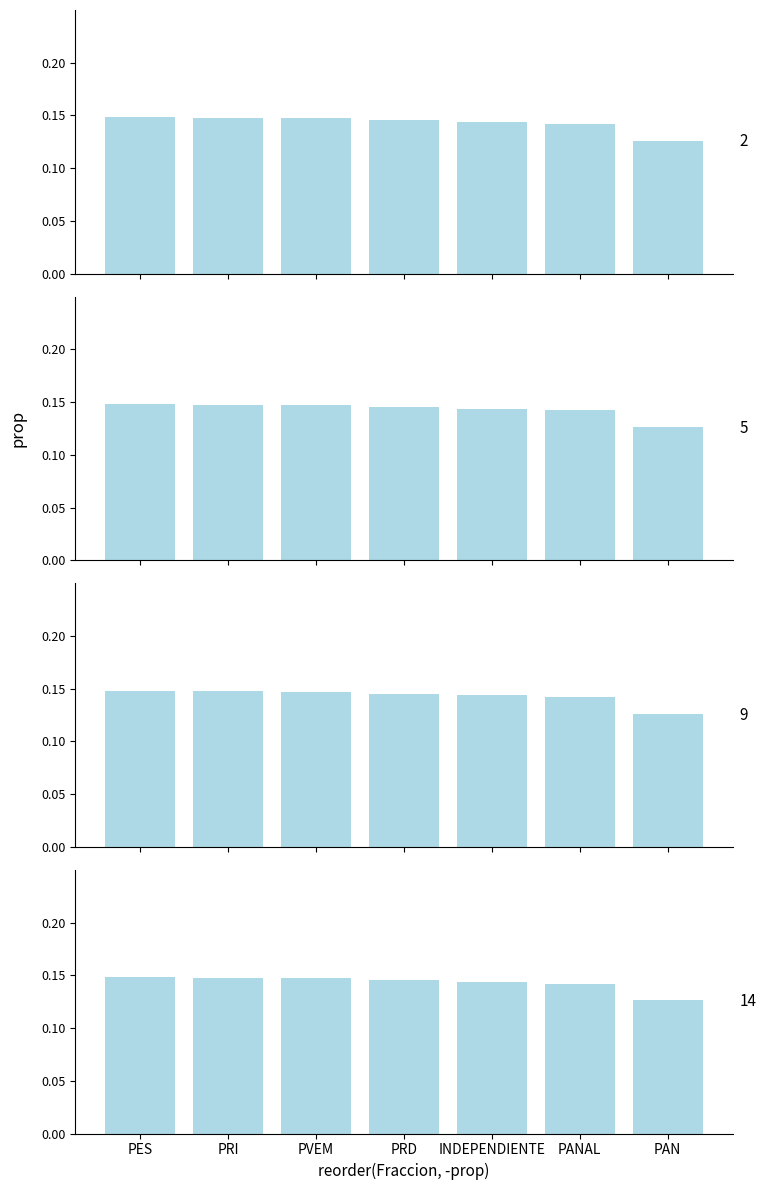

What is the maximum value shown in the chart?

0.1